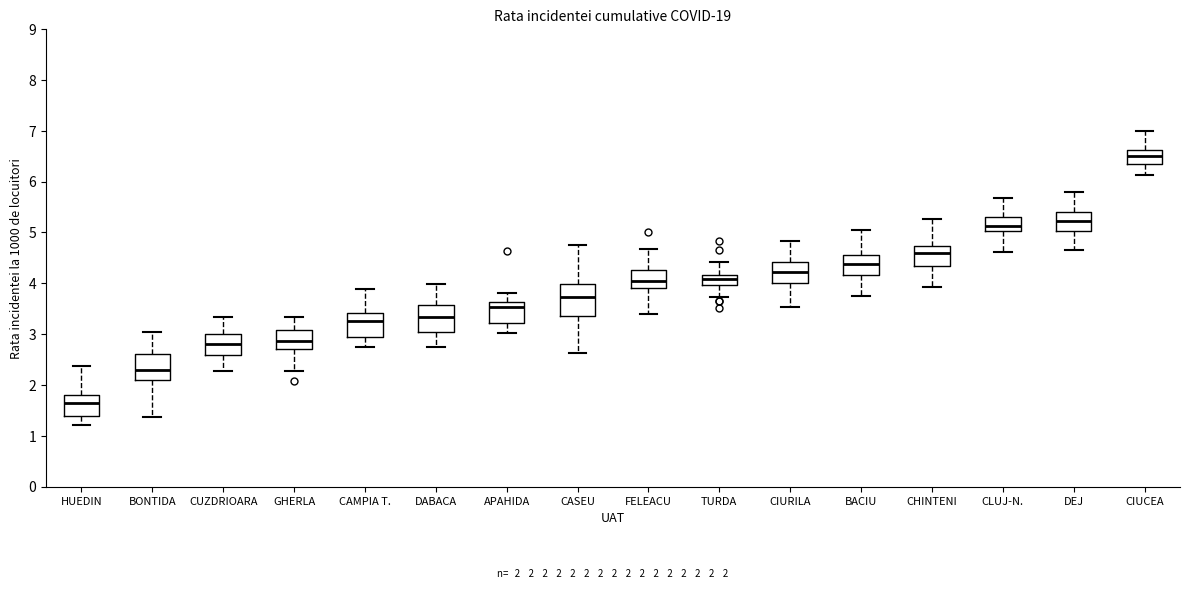

Which box's median line is the highest?

CIUCEA